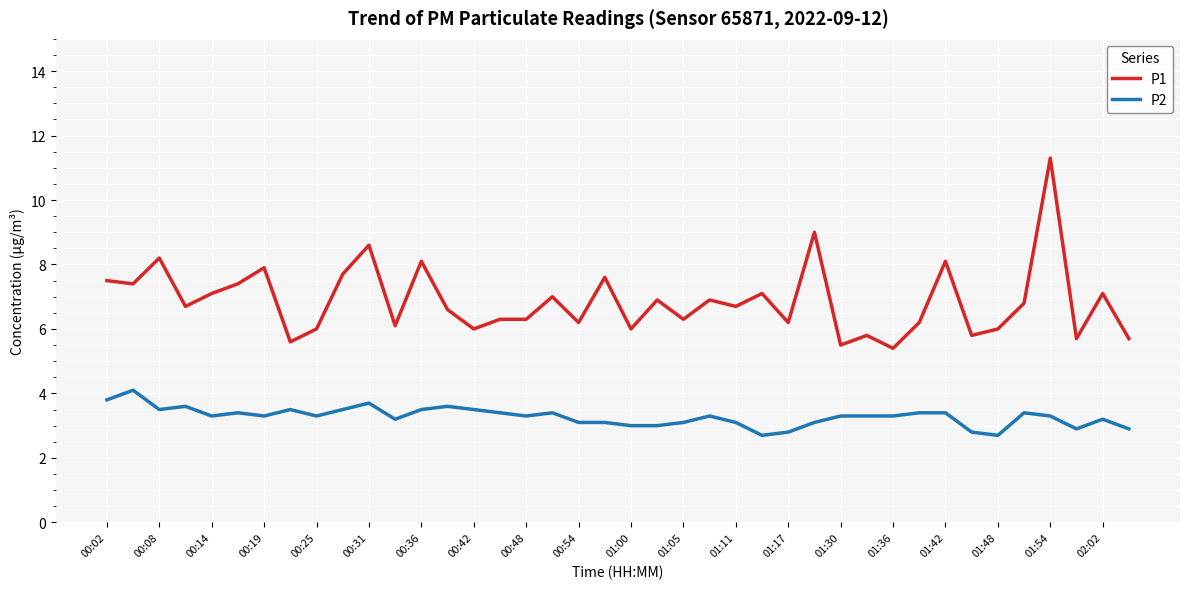

What is the maximum value shown in the chart?

11.3